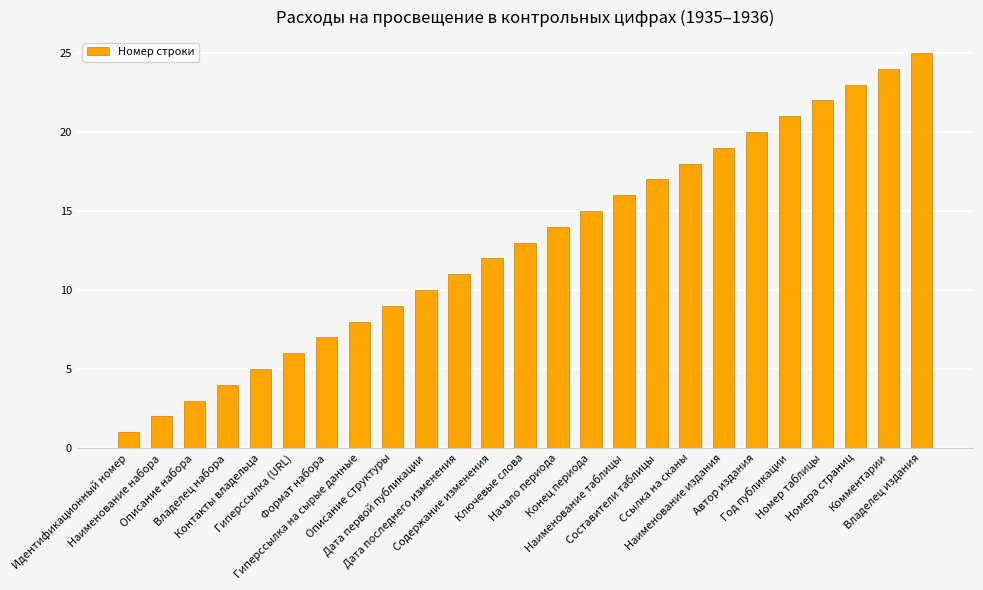

What is the average value?

13